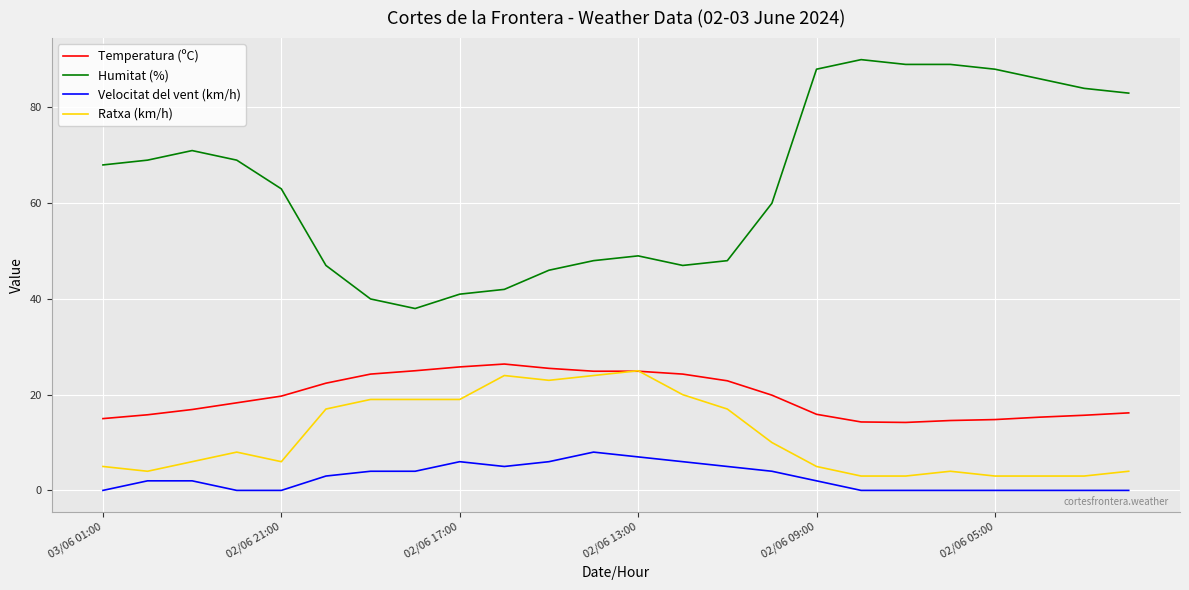

How many lines are shown in the chart?

4